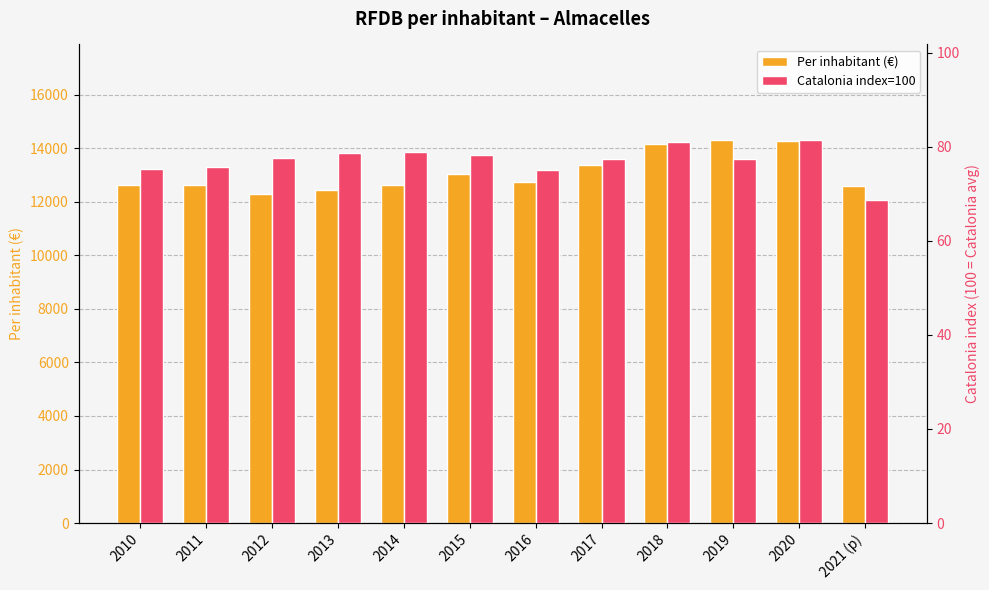

Between 2020 and 2017, which is larger?

2020